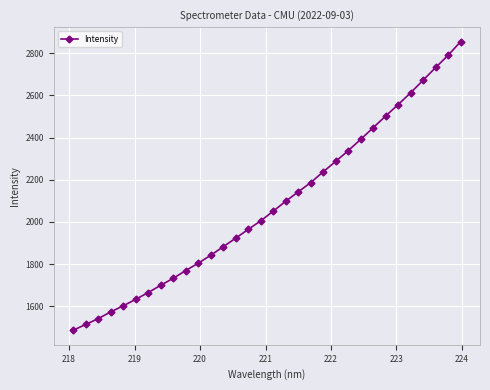

How many lines are shown in the chart?

1